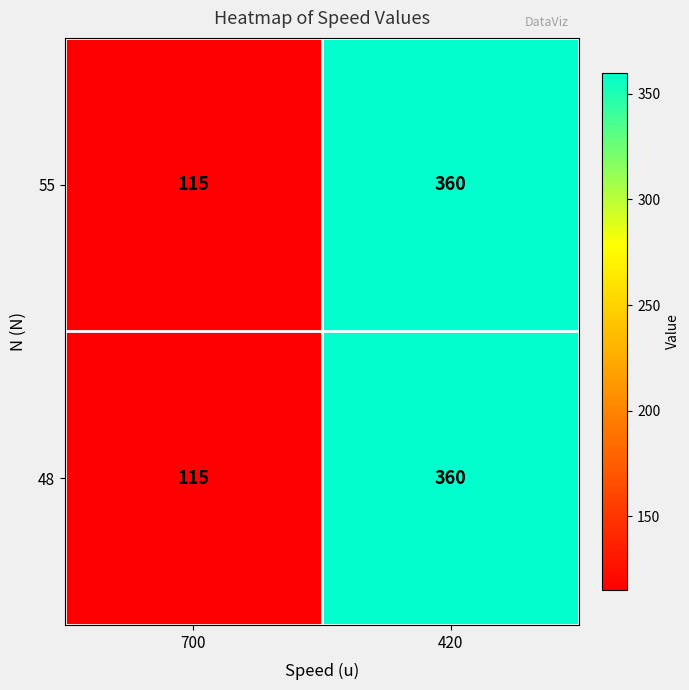

List the labels in order of 48 value, largest first.

420, 700